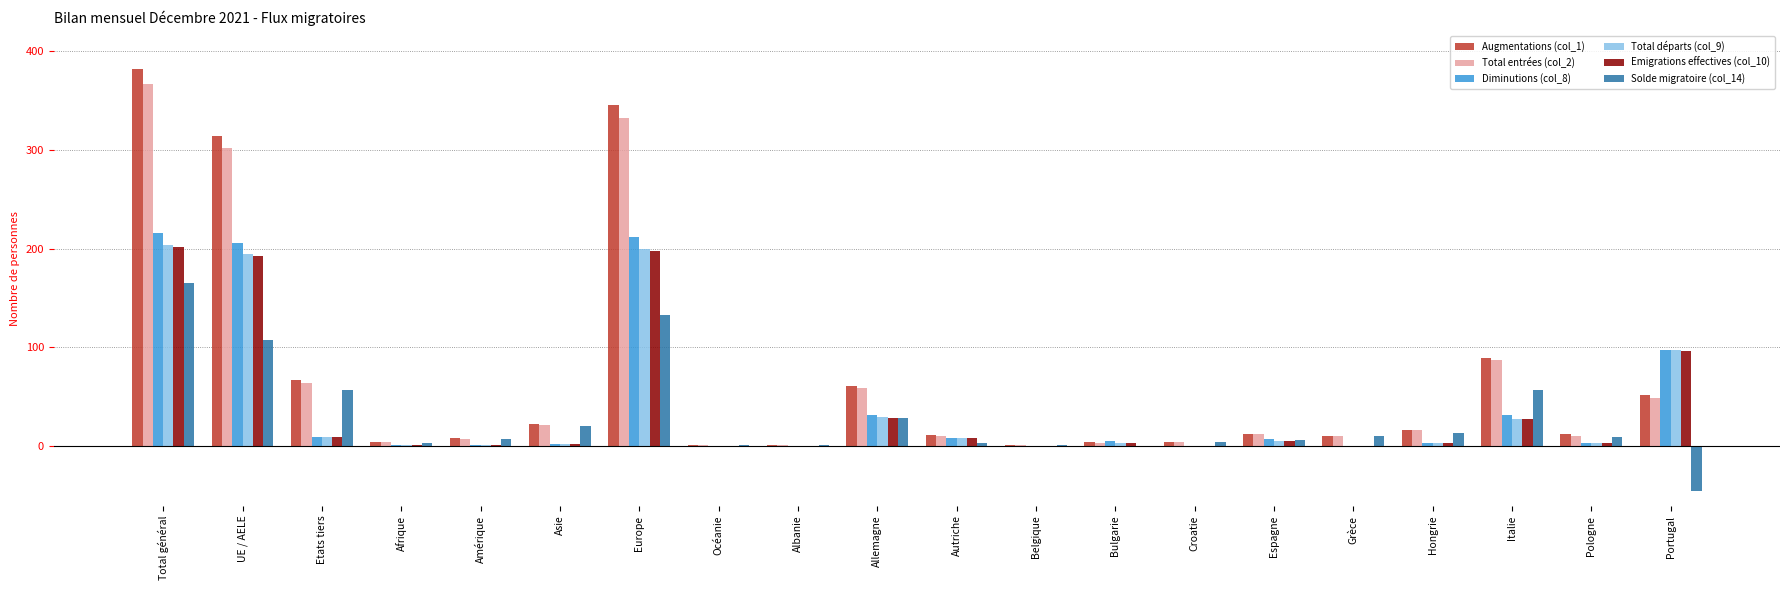

What is the sum of all Emigrations effectives (col_10) values?

782